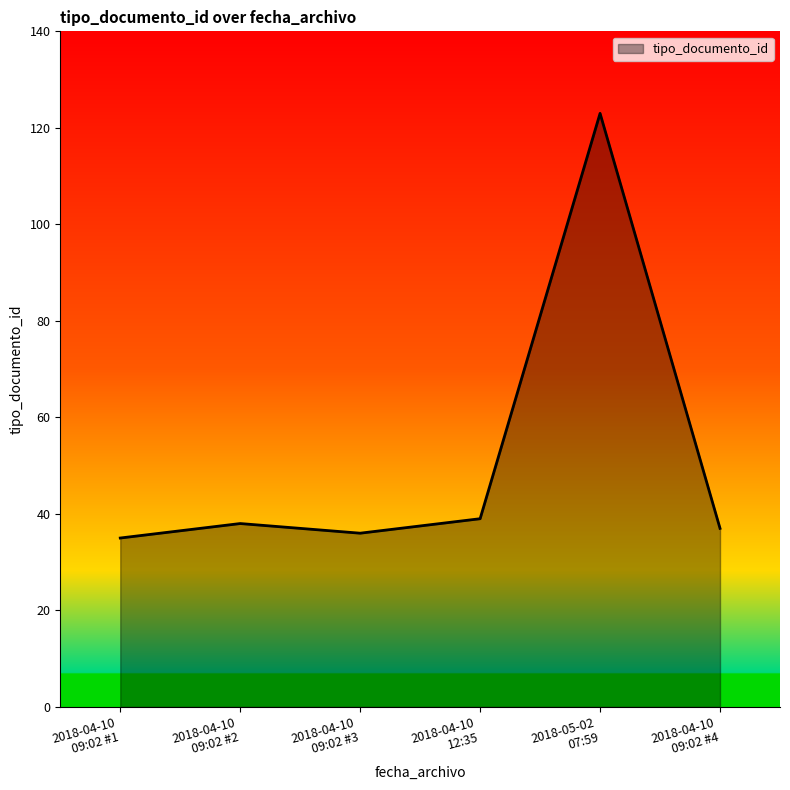

What is the difference between the second highest and minimum values?

4